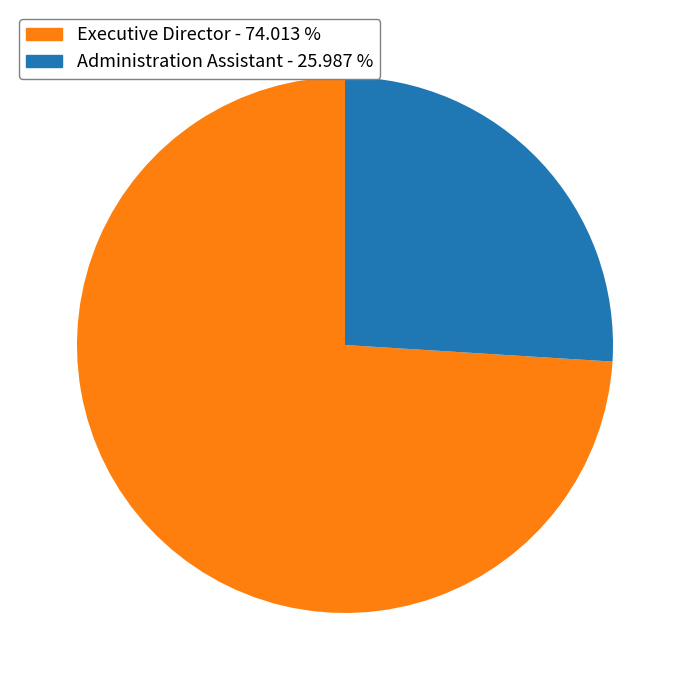

Does Administration Assistant represent more than half of the total?

No